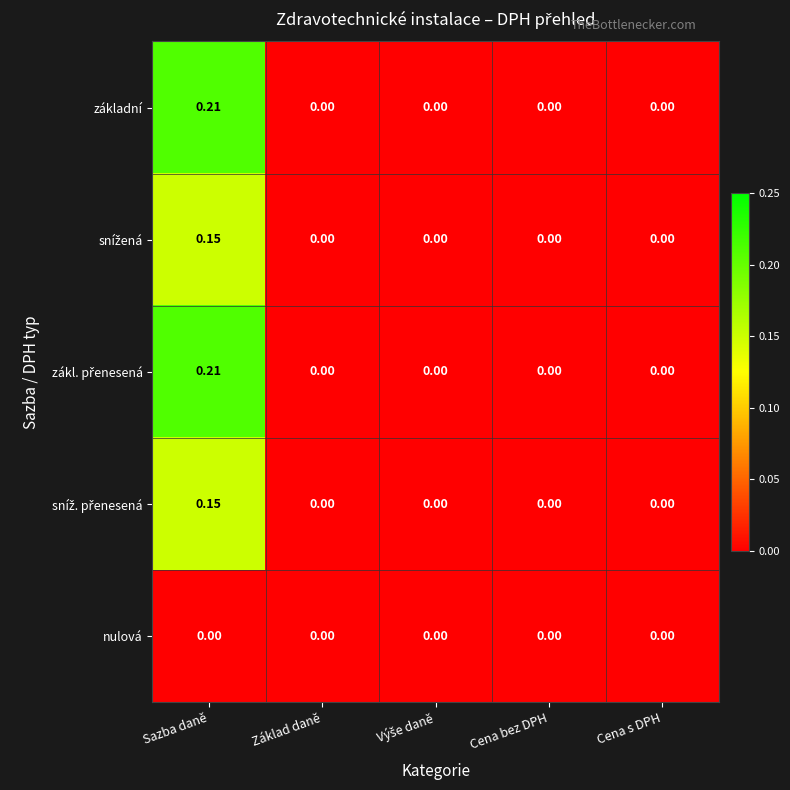

At which label does základní reach its peak?

Sazba daně